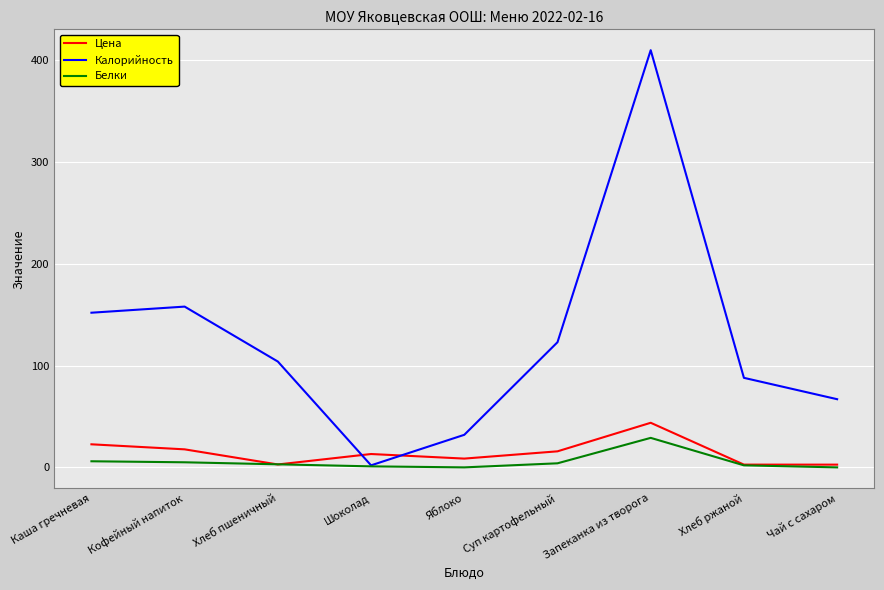

How many distinct data groups are displayed?

3